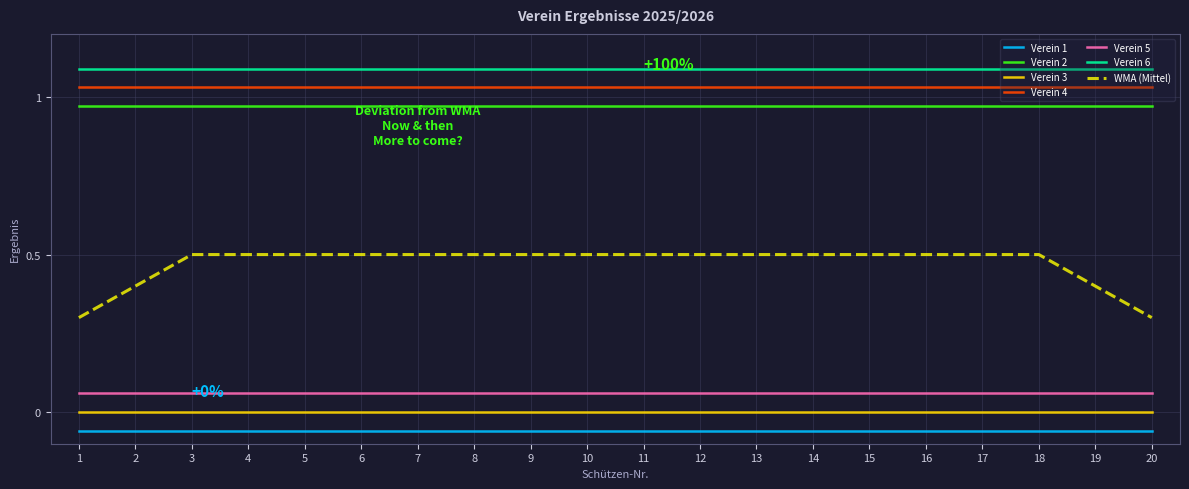

What is the sum of the Verein 6 values at 14 and 16?

2.2